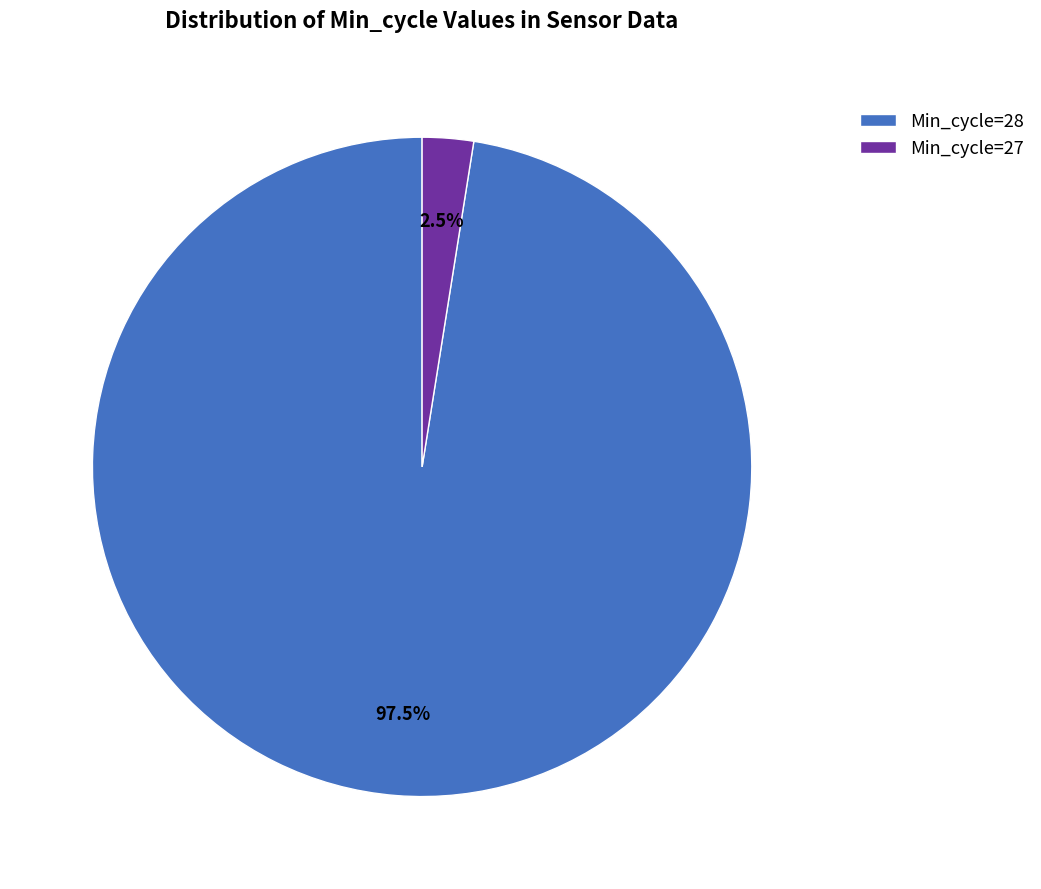

What is the smallest slice in the pie chart?

Min_cycle=27